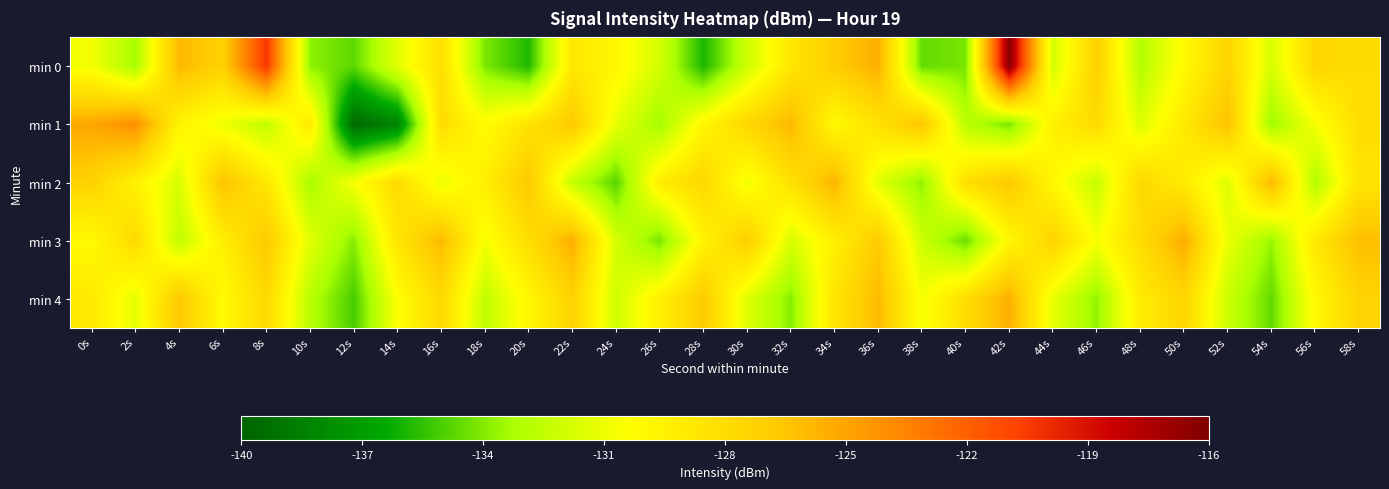

Rank the series by their maximum value, from lowest to highest.

min 2, min 4, min 3, min 1, min 0